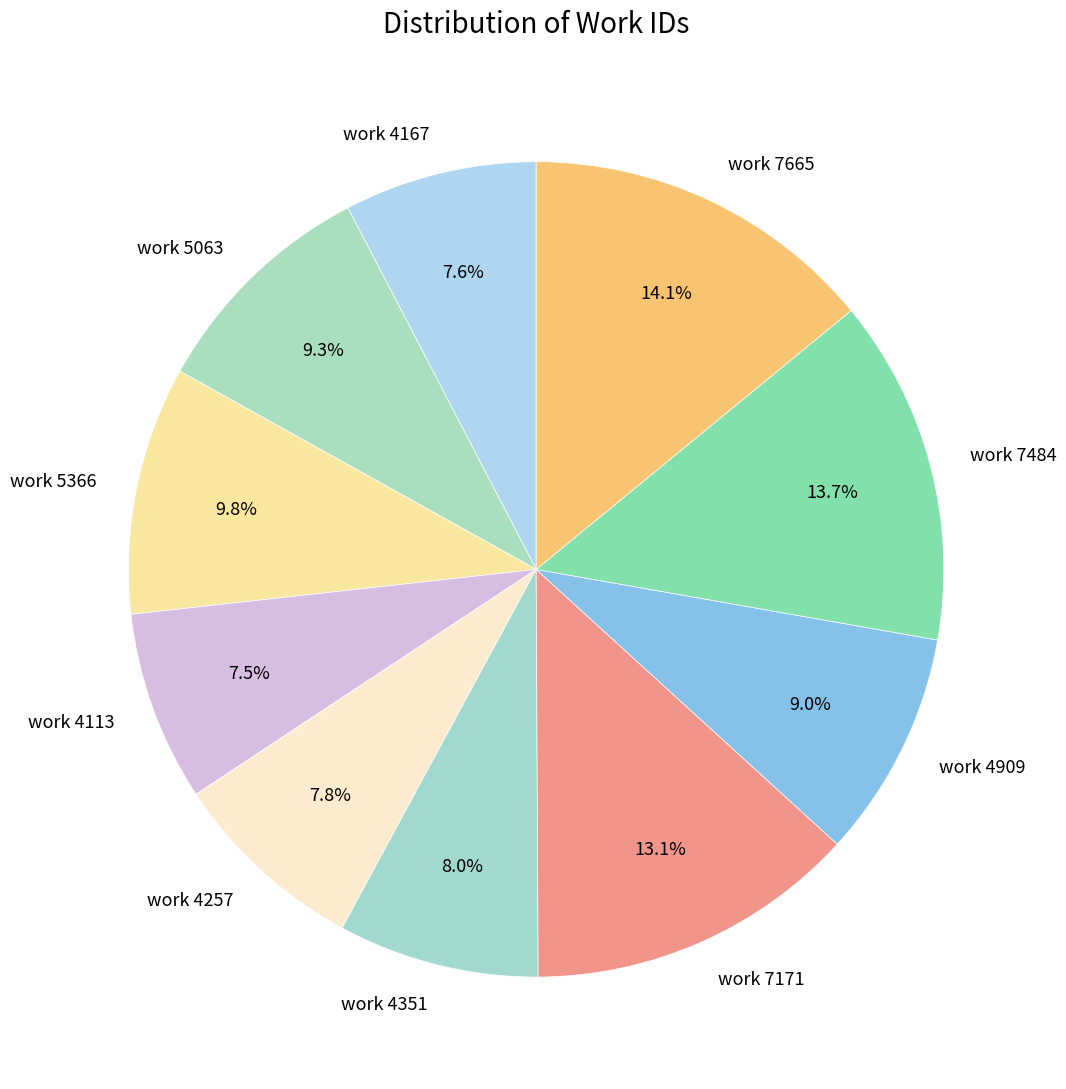

Do work 7665 and work 7484 together represent more than half of the pie?

No